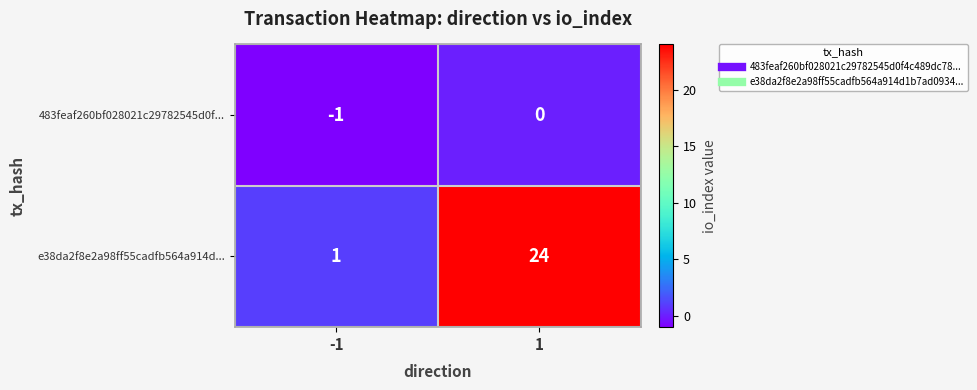

Which label corresponds to the smallest value in the chart?

-1